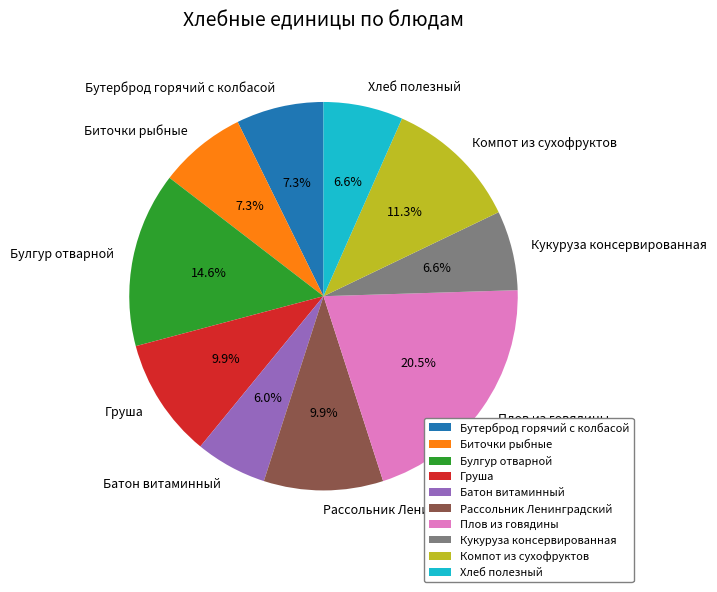

Which slice is the largest?

Плов из говядины